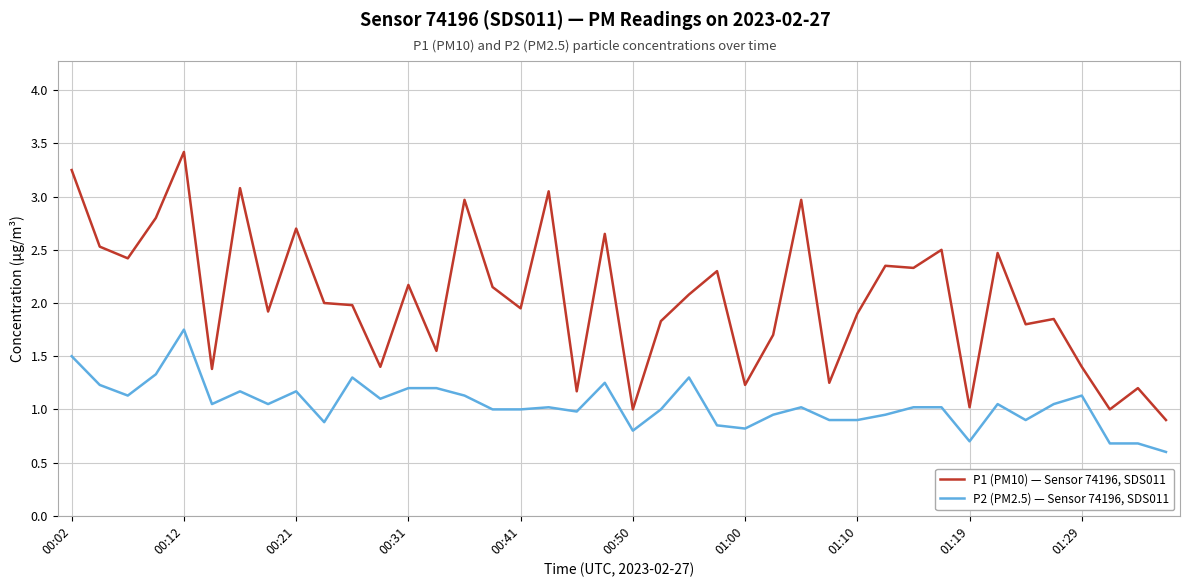

Which series has the widest spread of values?

P1 (PM10) — Sensor 74196, SDS011